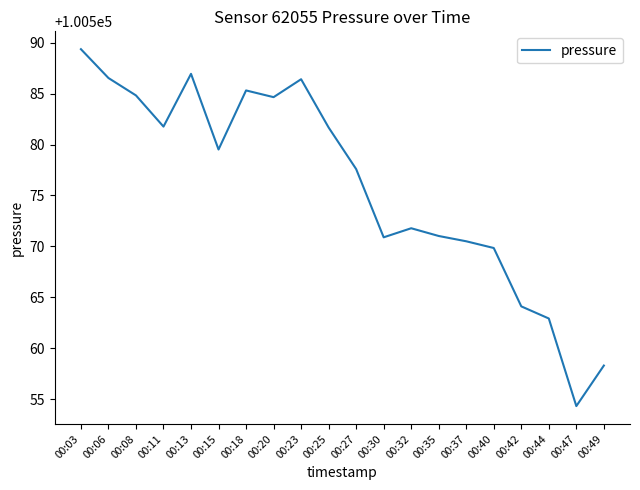

Where does the data first go above 100579?

00:03